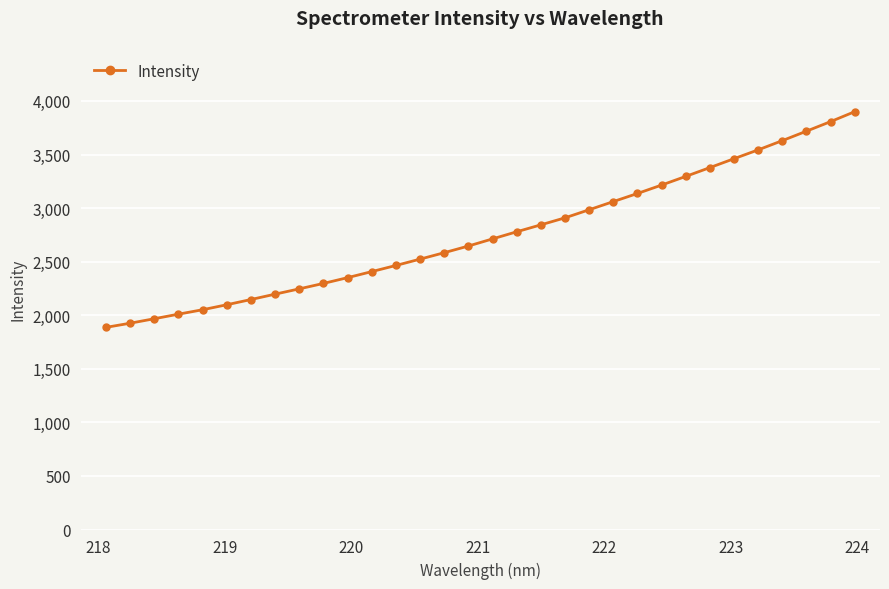

What is the maximum value shown in the chart?

3899.9